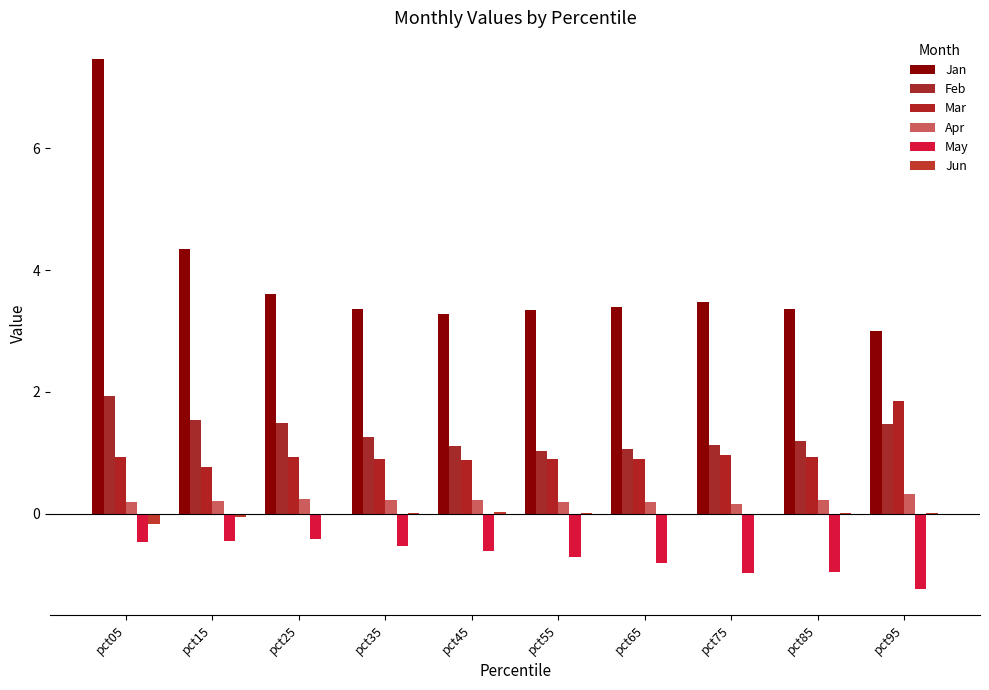

What is the value of the Jun bar at the 1st from the left?

-0.2